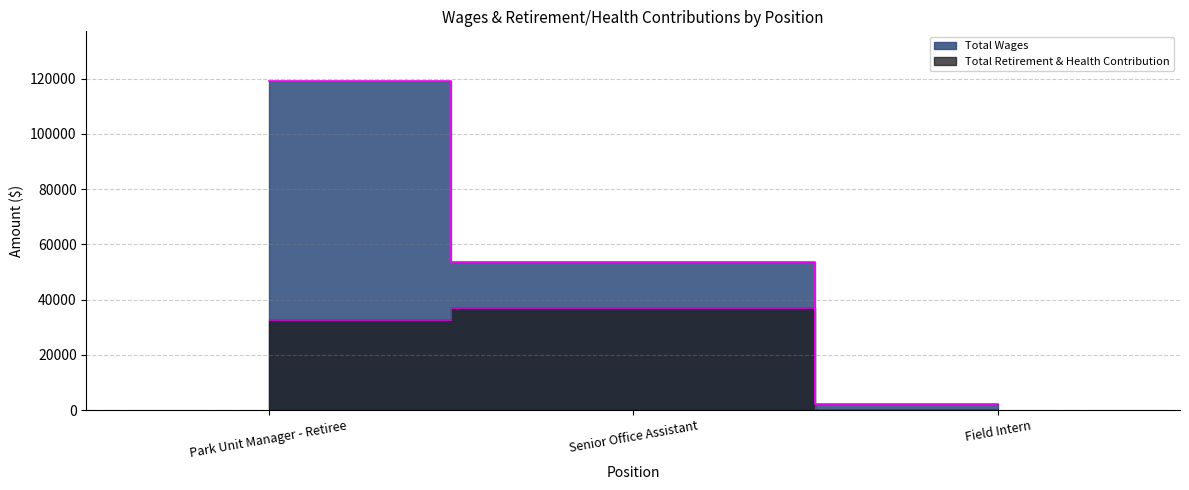

Reading left to right, extract all data points from this chart.

Total Wages: Park Unit Manager - Retiree=119186	Senior Office Assistant=53471	Field Intern=2156
Total Retirement & Health Contribution: Park Unit Manager - Retiree=32829	Senior Office Assistant=37171	Field Intern=0